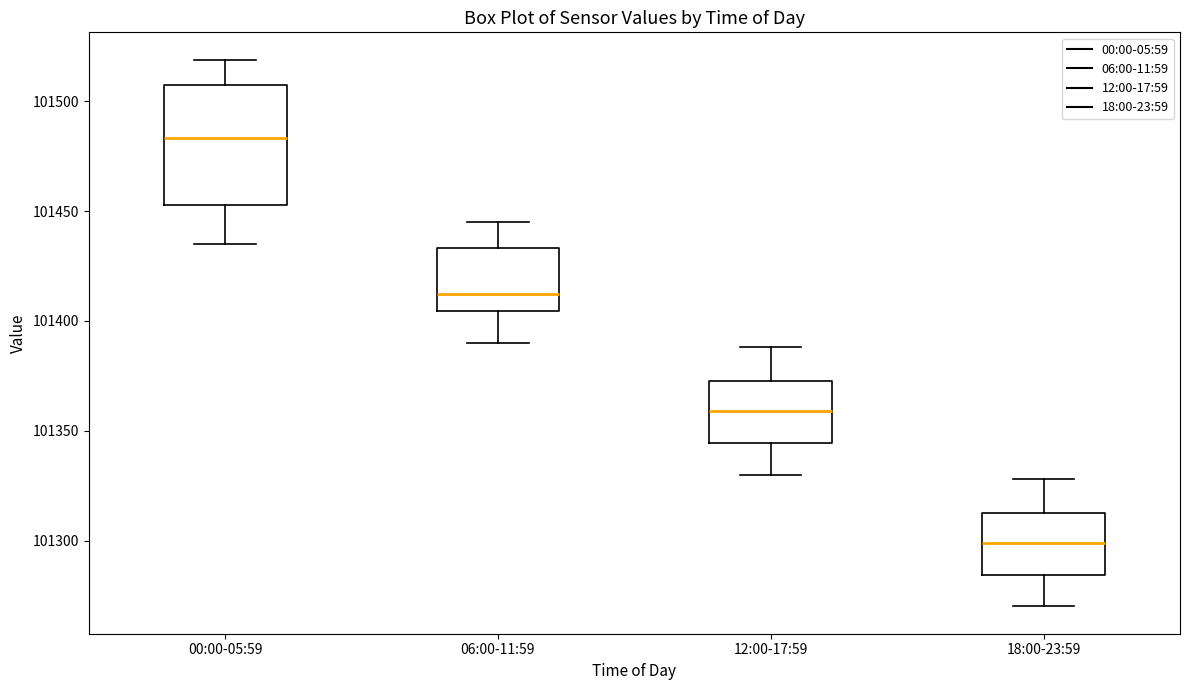

Where is the upper edge of the box for 18:00-23:59 on the y-axis? The values are not printed on the chart, so give them approximately, as read against the axis.

101315